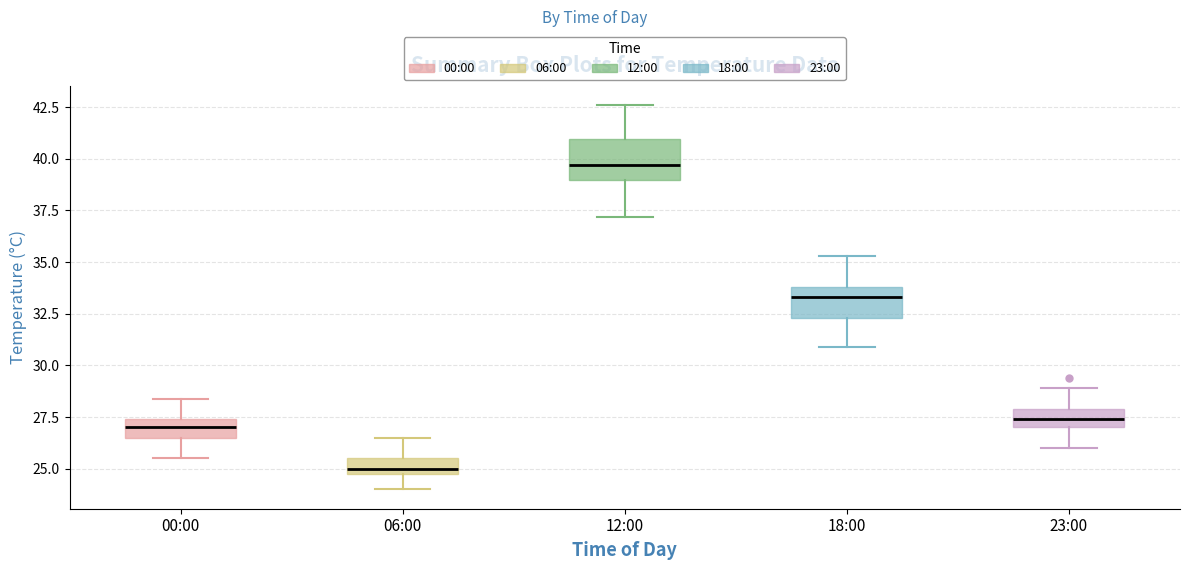

Reading left to right, transcribe this box plot: for each box, give where its median line is, the range the box spans, and where its two whiskers end, as read against the y-axis. The values are not printed on the chart, so give them approximately, as read against the axis.

00:00: median 27.0, box 26.5 to 27.5, whiskers 25.5 to 28.5
06:00: median 25.0 (just above the box's lower edge), box 25.0 to 25.5, whiskers 24.0 to 26.5
12:00: median 39.5, box 39.0 to 41.0, whiskers 37.0 to 42.5
18:00: median 33.5, box 32.5 to 34.0, whiskers 31.0 to 35.5
23:00: median 27.5, box 27.0 to 28.0, whiskers 26.0 to 29.0